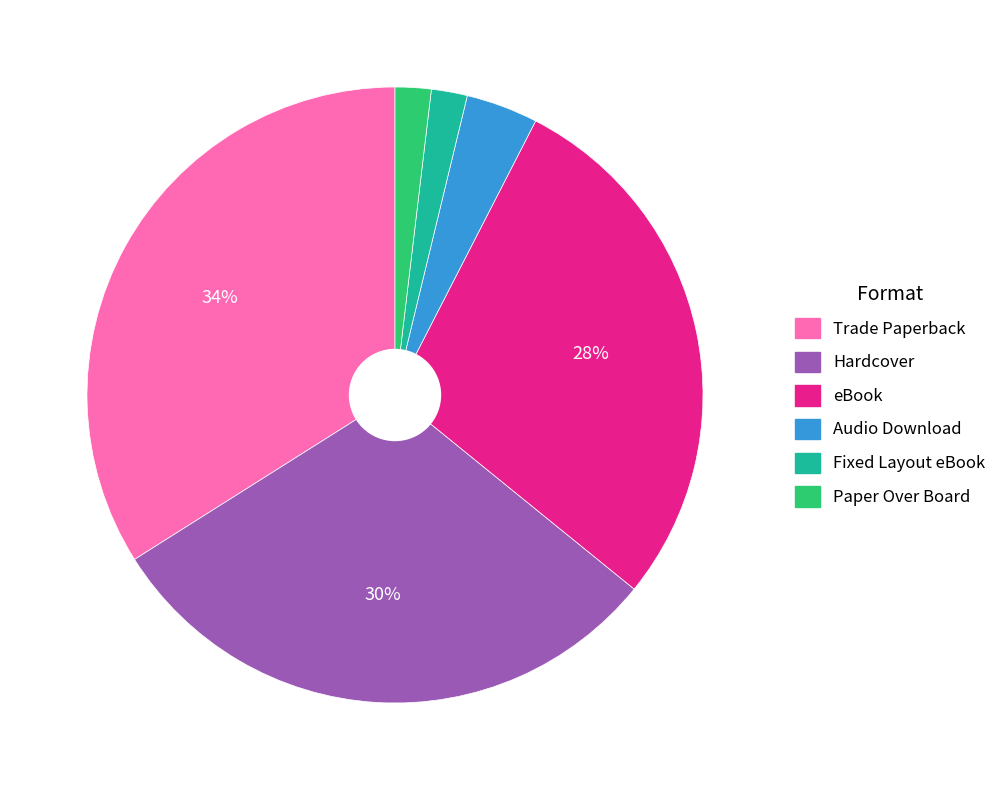

How many slices are in this pie chart?

6